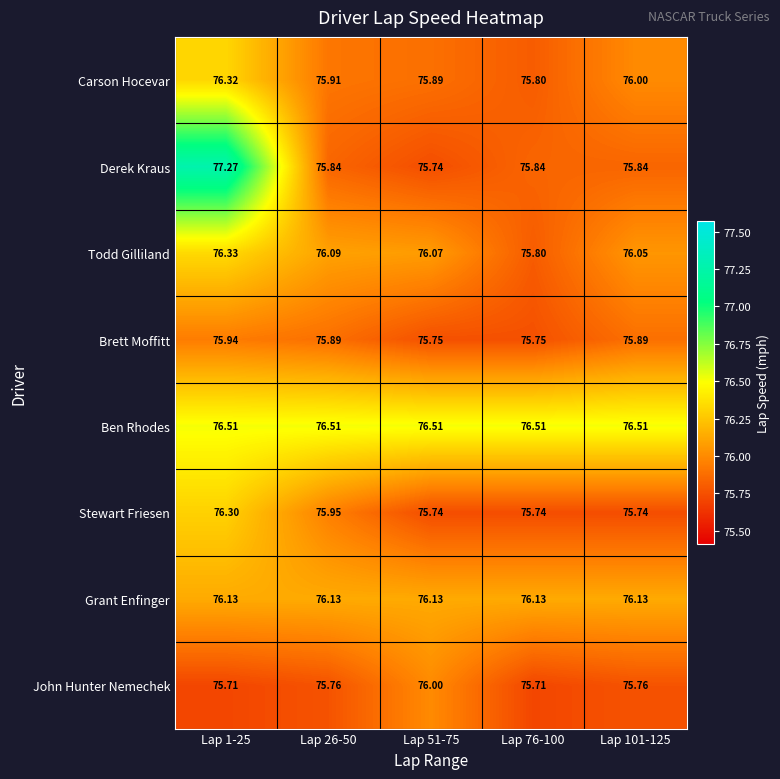

At Lap 26-50, list the series in order from largest to smallest.

Ben Rhodes, Grant Enfinger, Todd Gilliland, Stewart Friesen, Carson Hocevar, Brett Moffitt, Derek Kraus, John Hunter Nemechek